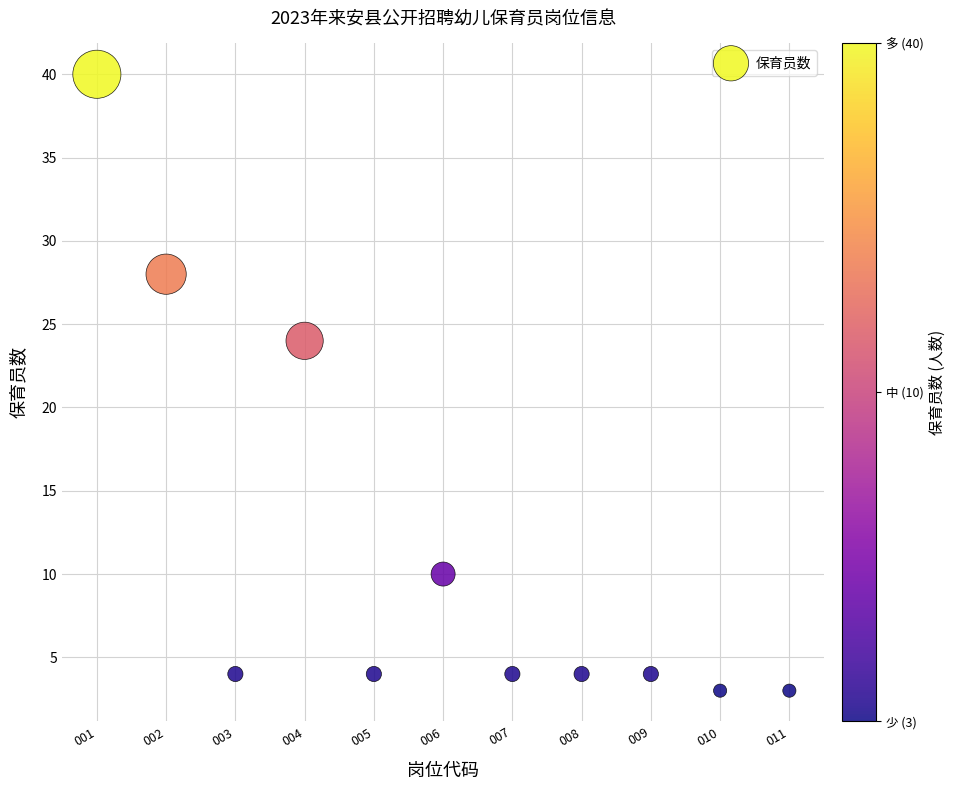

What is the range of Y values (max minus min)?

37